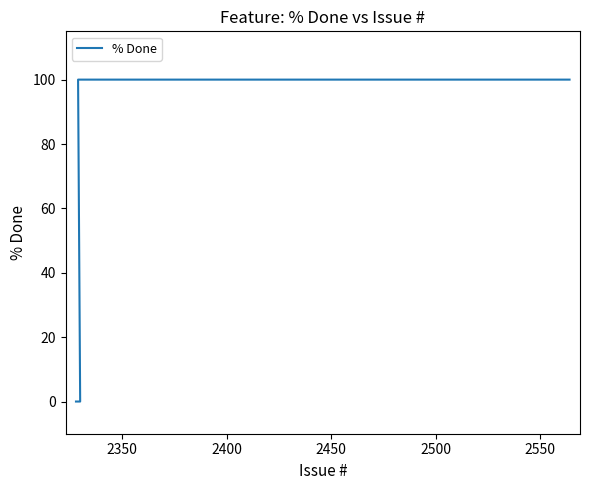

Reading left to right, what are all the values shown in this chart?

0	0	100	100